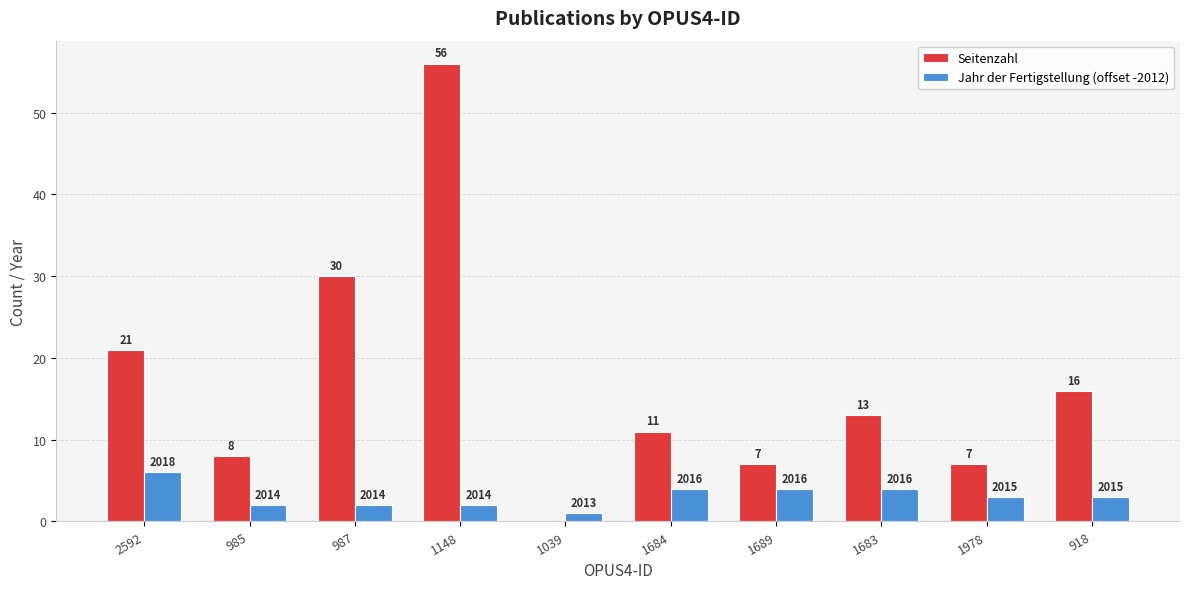

Does the chart contain stacked bars?

No